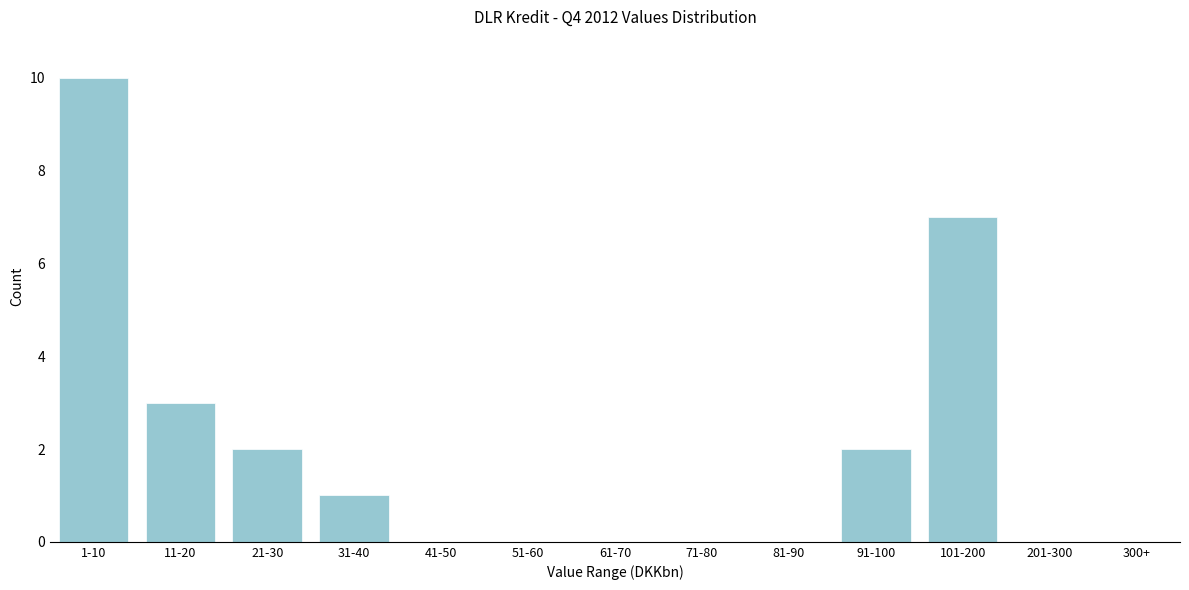

Reading left to right, what are all the values shown in this chart?

1-10=10	11-20=3	21-30=2	31-40=1	41-50=0	51-60=0	61-70=0	71-80=0	81-90=0	91-100=2	101-200=7	201-300=0	300+=0